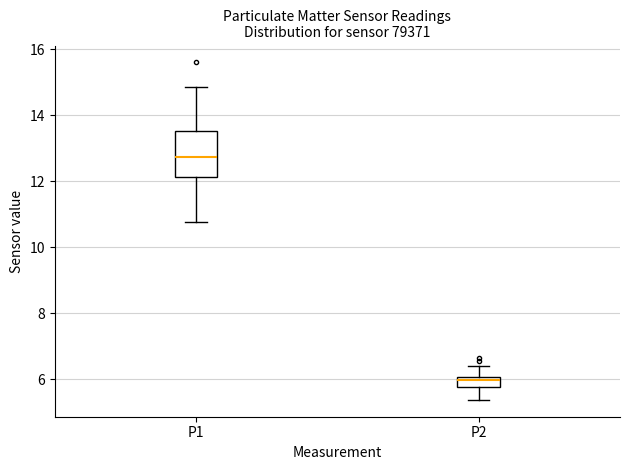

Which box has the lowest median line?

P2